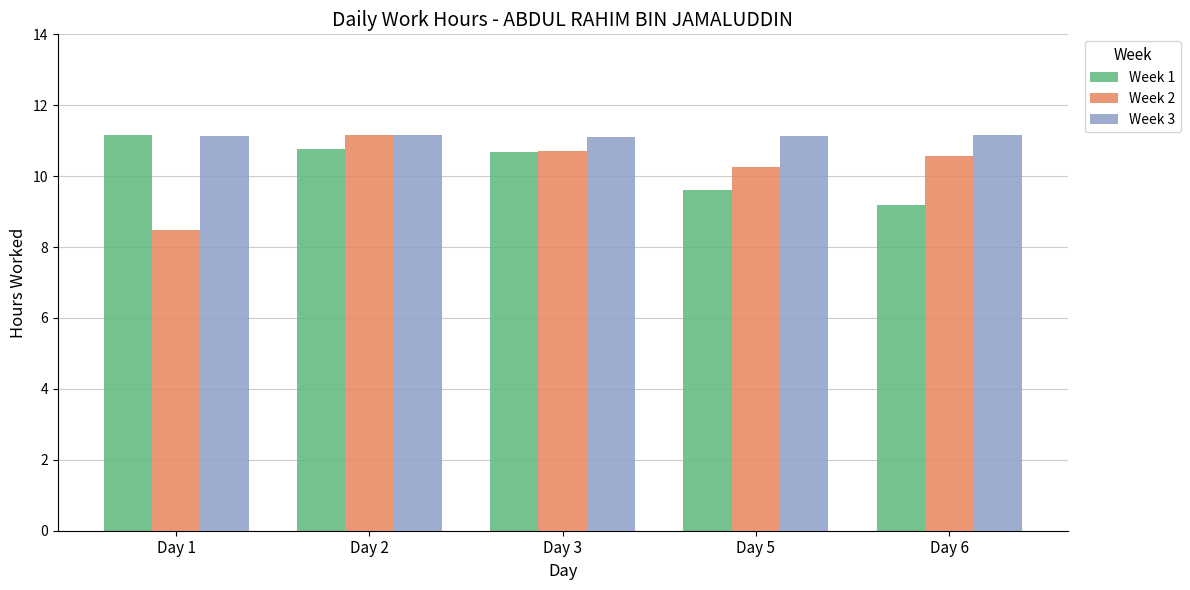

At how many categories does at least one series exceed 8?

5